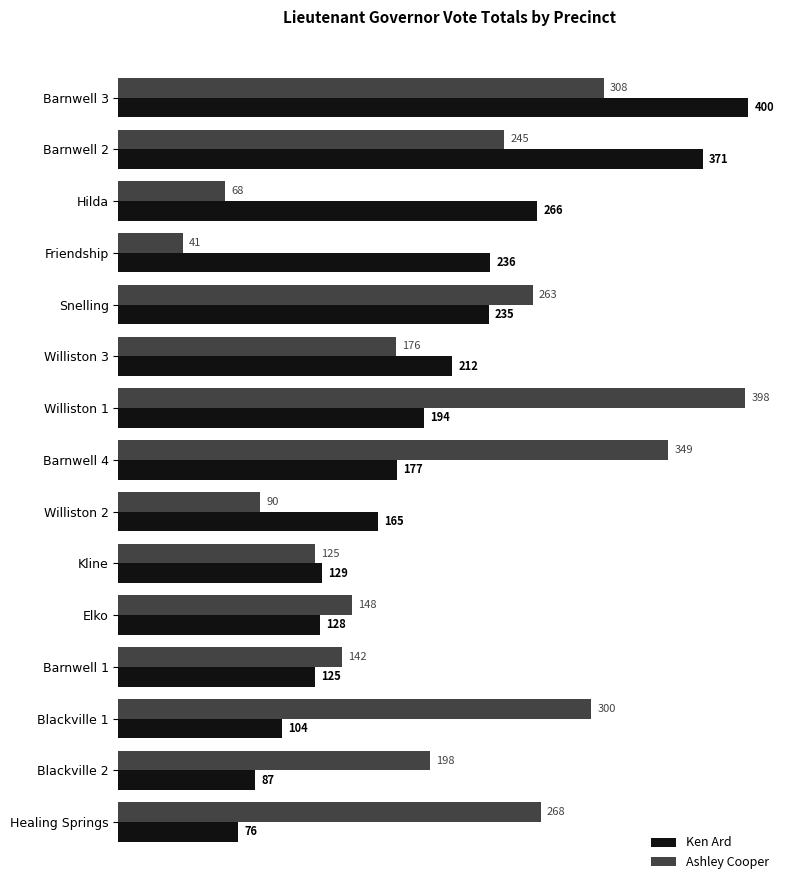

How many categories are shown in the chart?

15